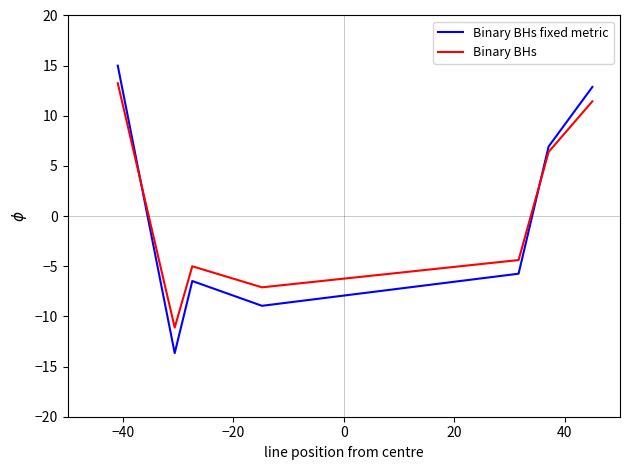

What is the difference between the maximum and minimum values in the Binary BHs series?

24.4